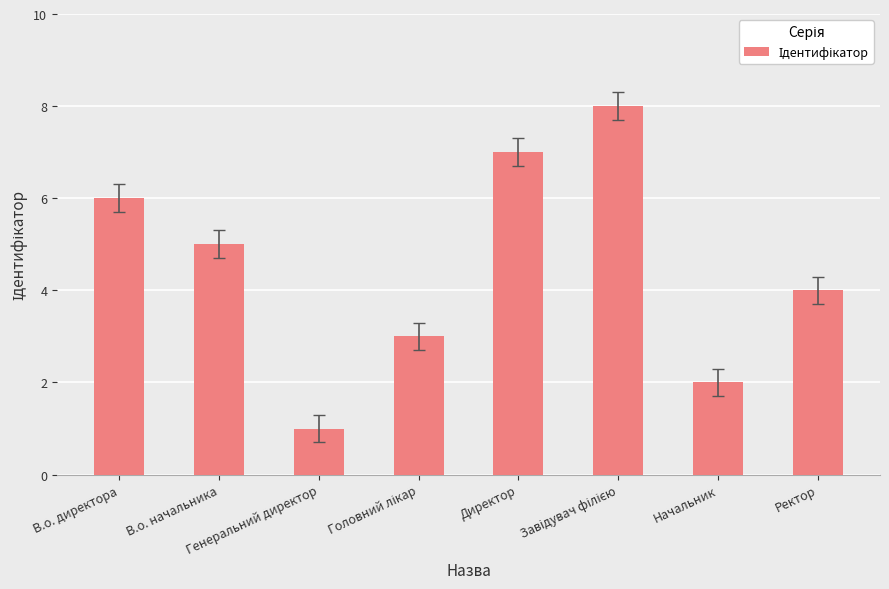

Where does the data first go above 5?

В.о. директора